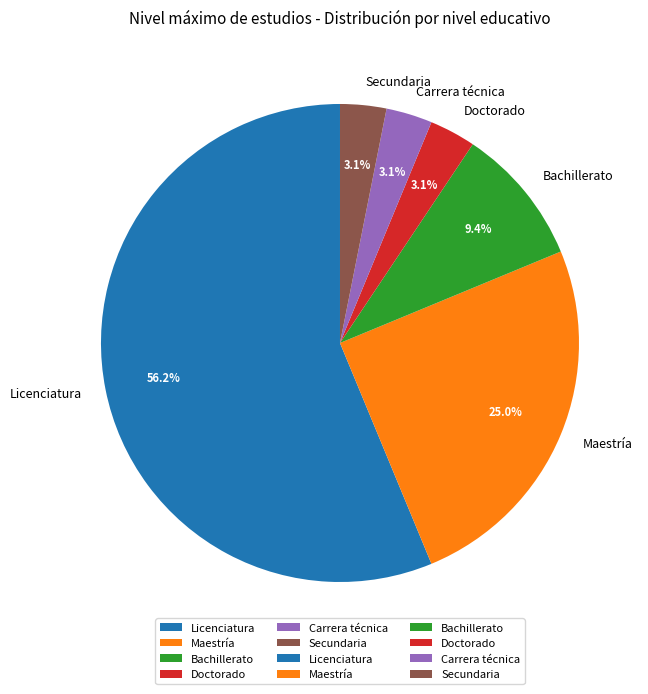

What is the majority slice?

Licenciatura